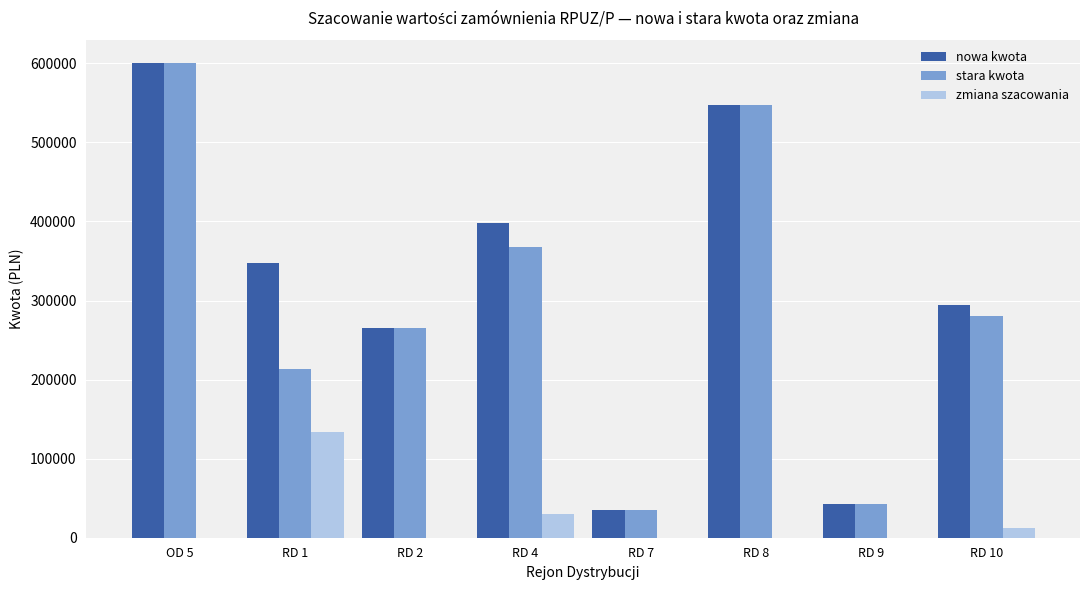

What is the greatest value displayed?

600000.0